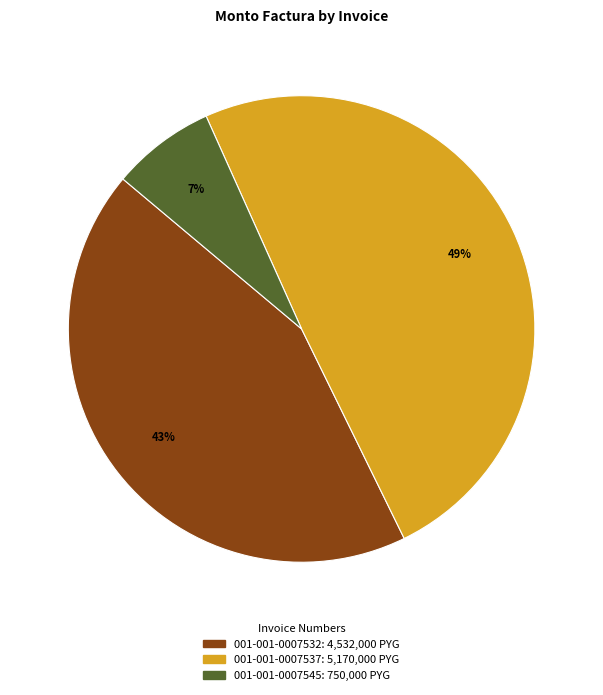

Is 001-001-0007537 the majority of the pie?

No